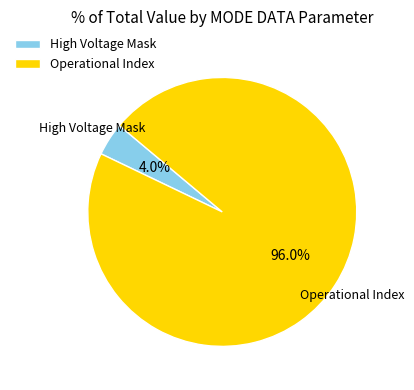

What portion of the pie excludes Operational Index?

4.0%